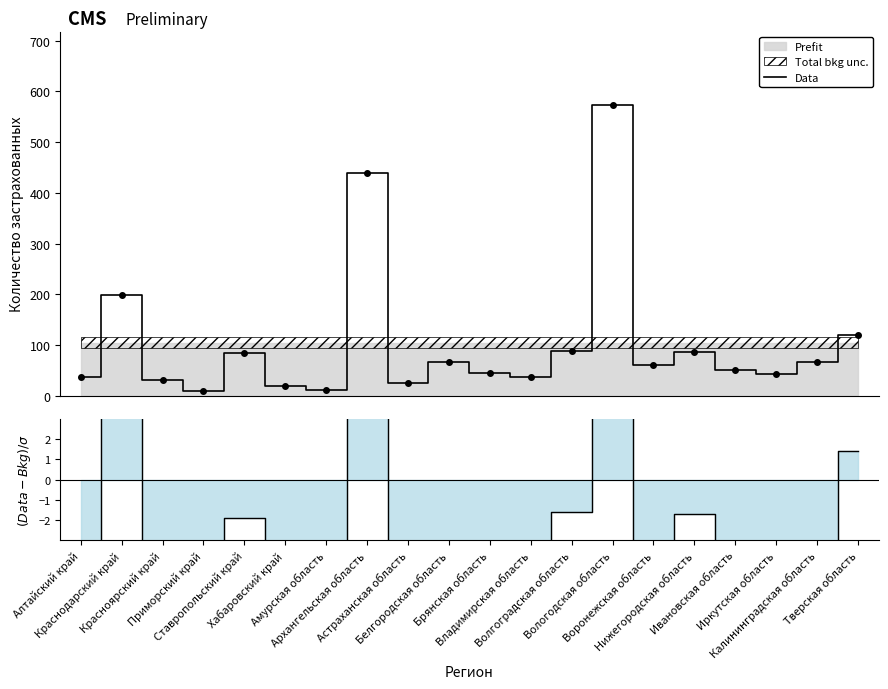

Is this an area chart (filled region under the line)?

No